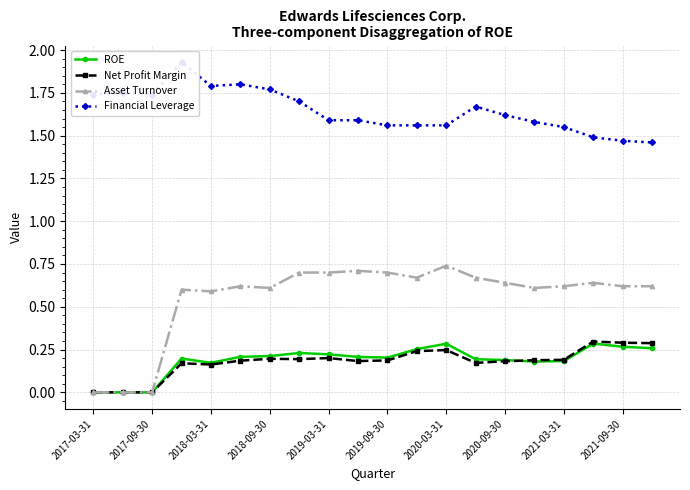

Is this an area chart (filled region under the line)?

No